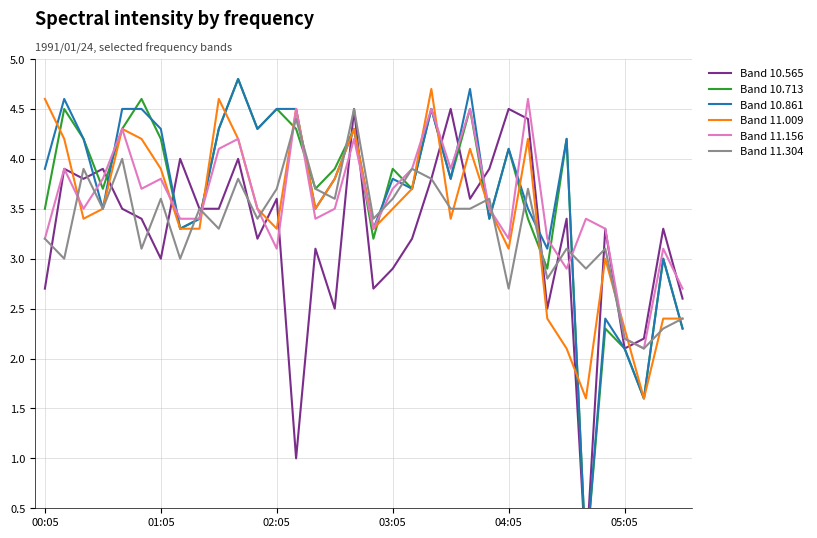

Is it true that Band 10.565 equals 3.2 at 11?

True